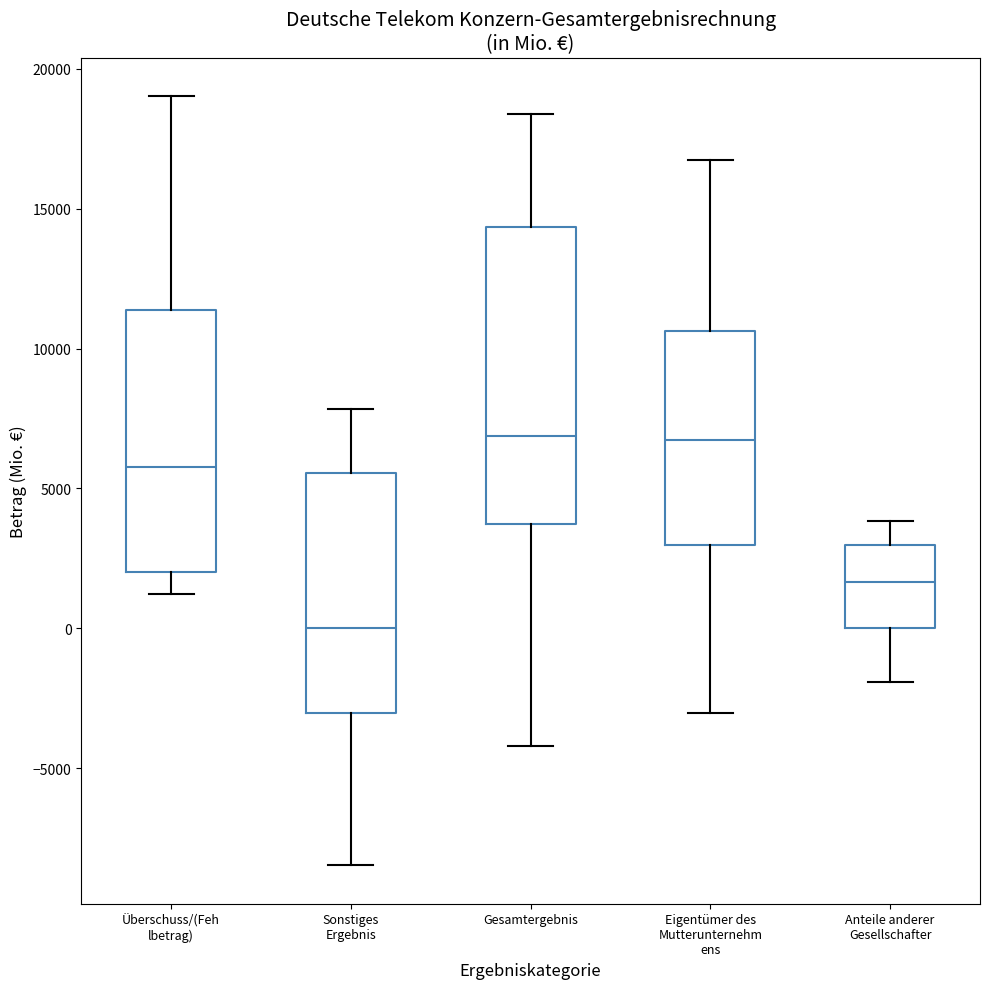

Where does the lower whisker of the box for Überschuss/(Feh lbetrag) end on the y-axis? The values are not printed on the chart, so give them approximately, as read against the axis.

1000